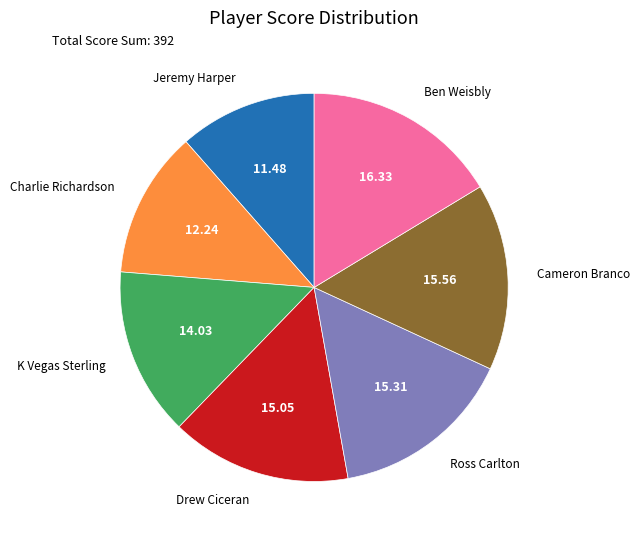

Do Ben Weisbly and Cameron Branco together represent more than half of the pie?

No